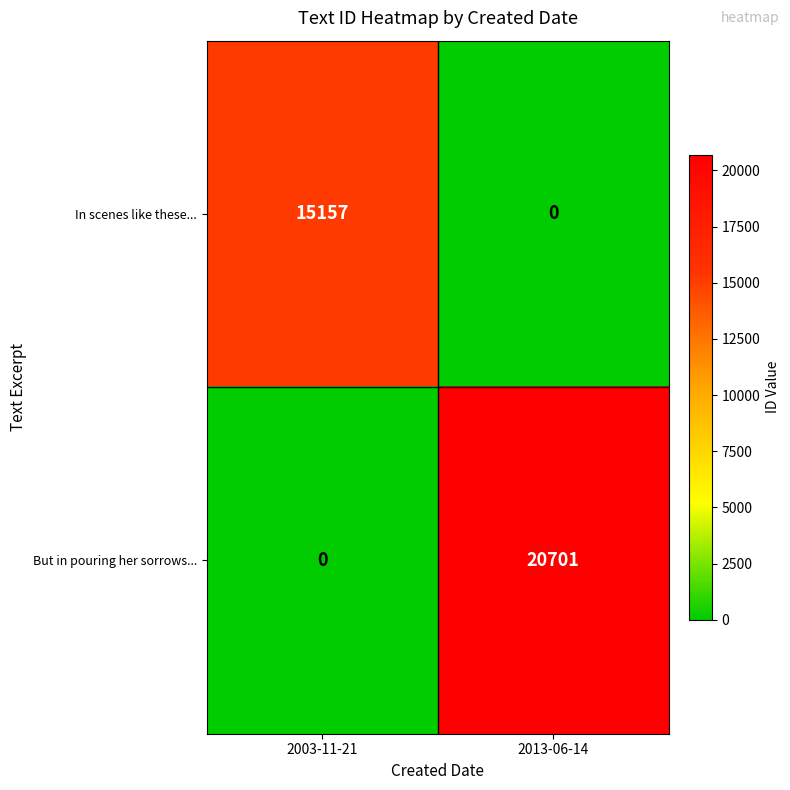

Rank the series by their average value, from highest to lowest.

But in pouring her sorrows..., In scenes like these...